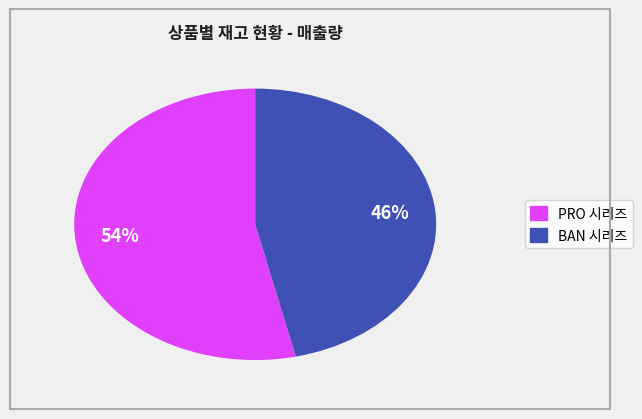

Is there any slice that represents more than half of the pie?

Yes